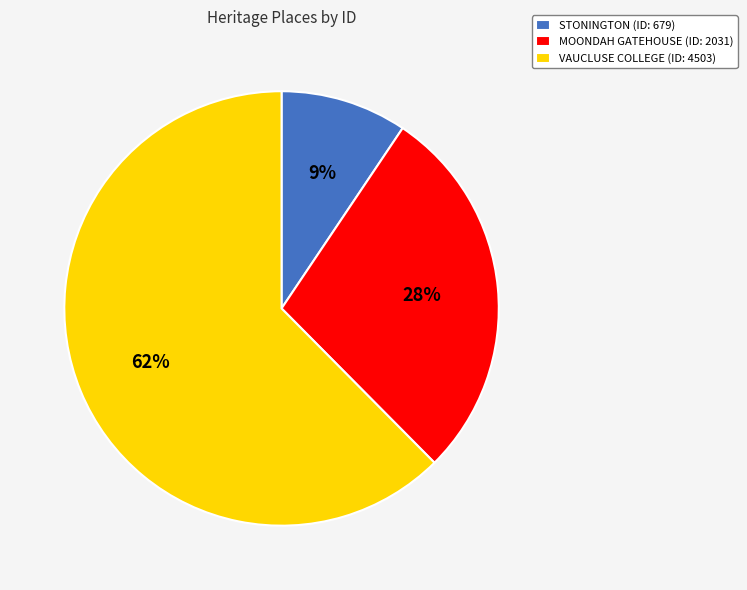

True or false: VAUCLUSE COLLEGE accounts for 70% of the total.

False